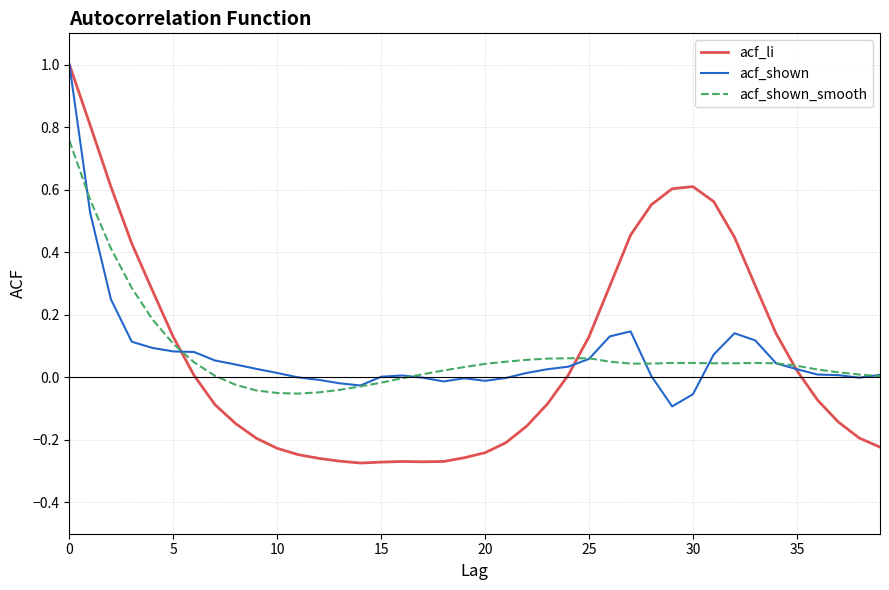

Which series has the largest range (max minus min)?

acf_li